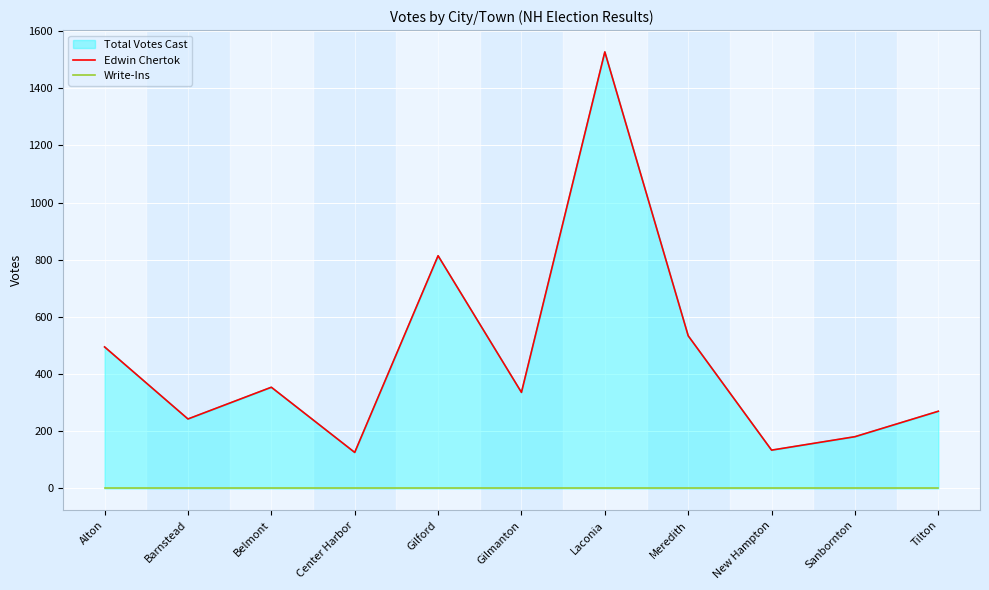

What is the label of the 10th point from the left?

Sanbornton